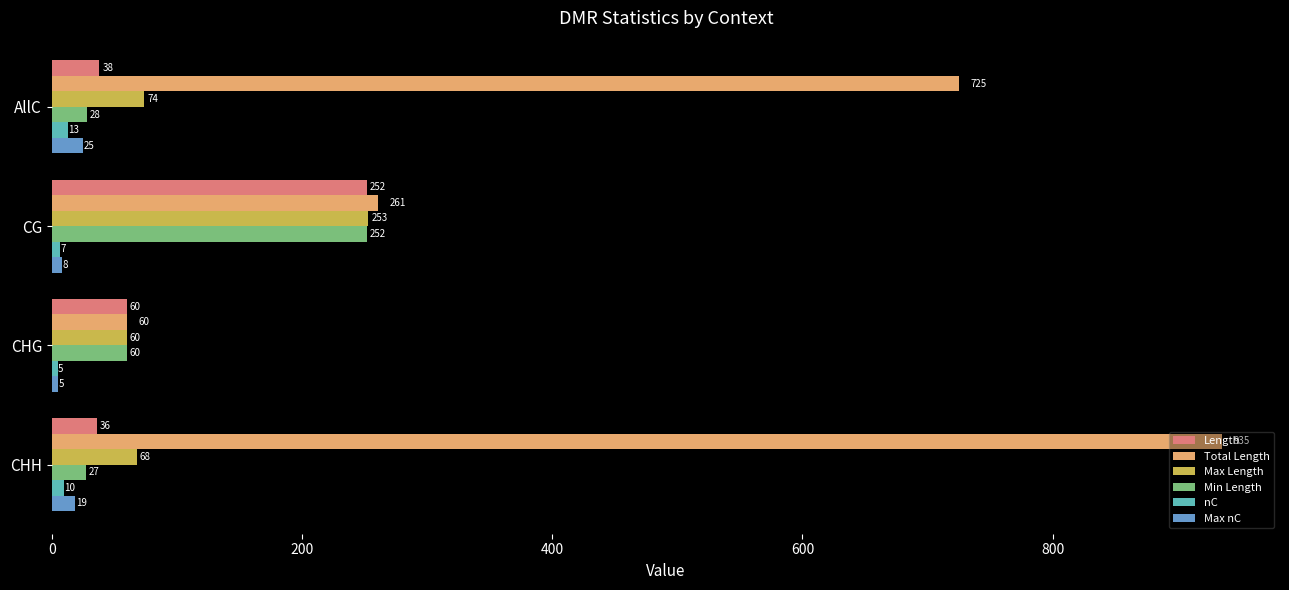

What is the sum of the nC values at CHH and CHG?

15